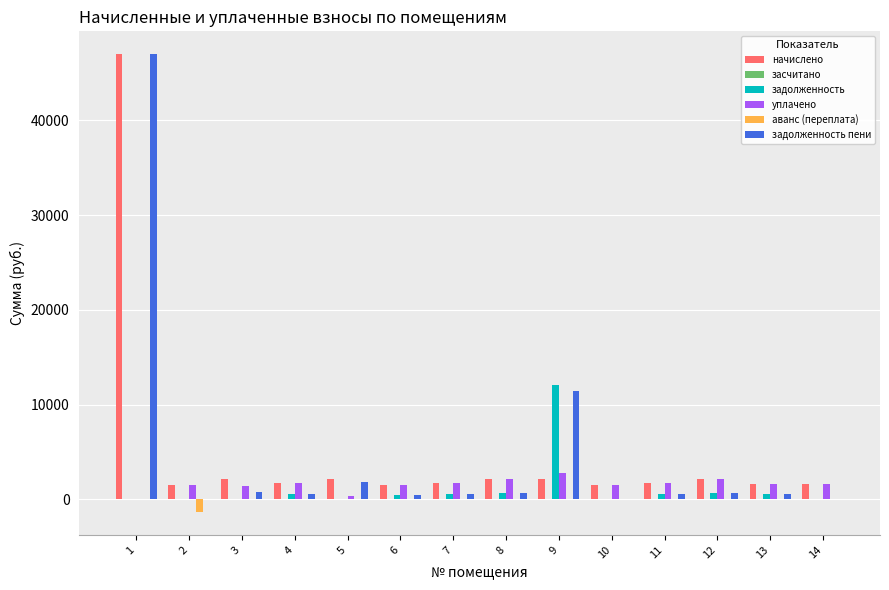

How many values in уплачено are above zero?

13